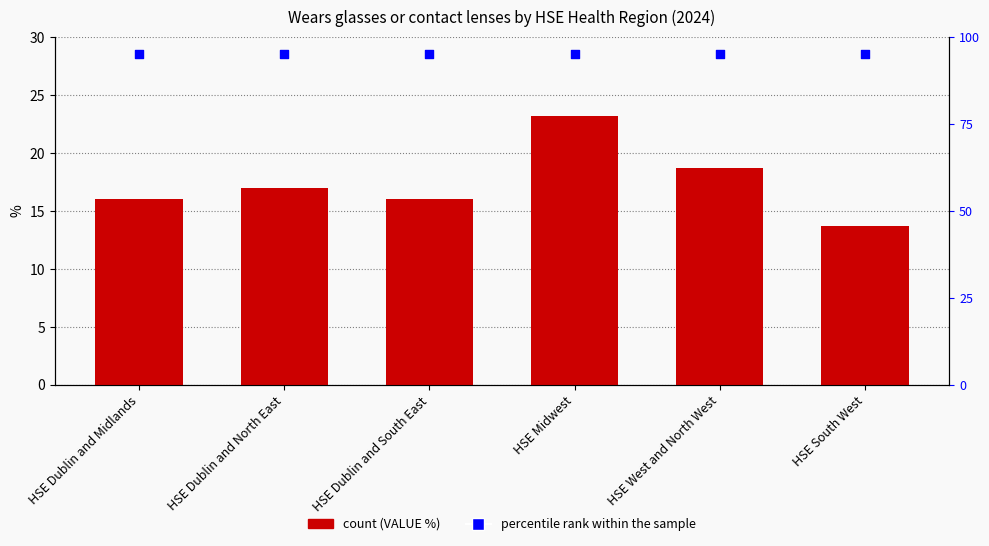

Is the value of percentile rank within the sample at HSE West and North West greater than the value of VALUE (%) at HSE Dublin and Midlands?

Yes